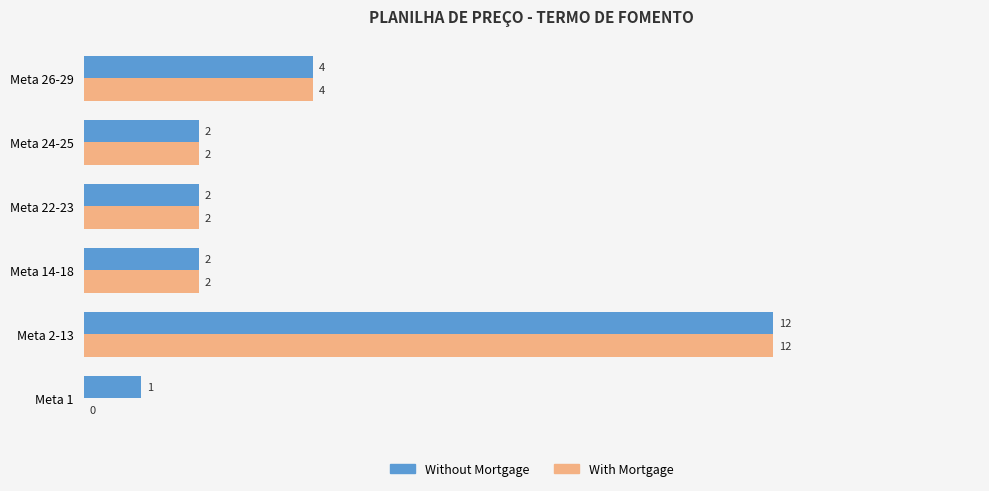

What is the sum of all With Mortgage values?

22